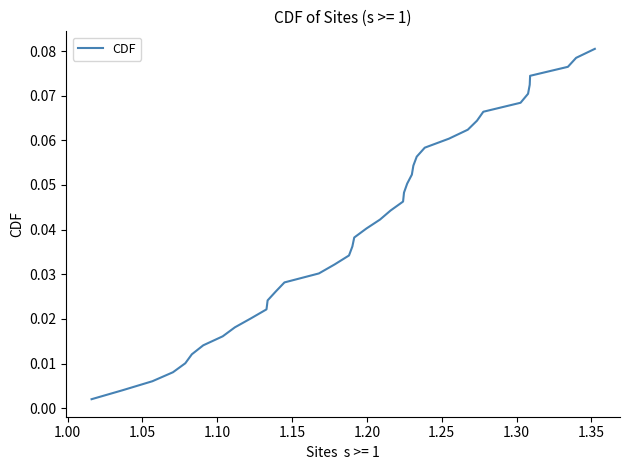

Does the chart have visible grid lines?

No